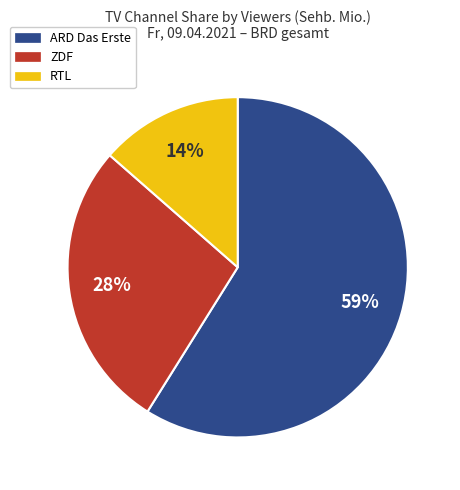

What is the ratio of the value at RTL to the value at ZDF?

0.5